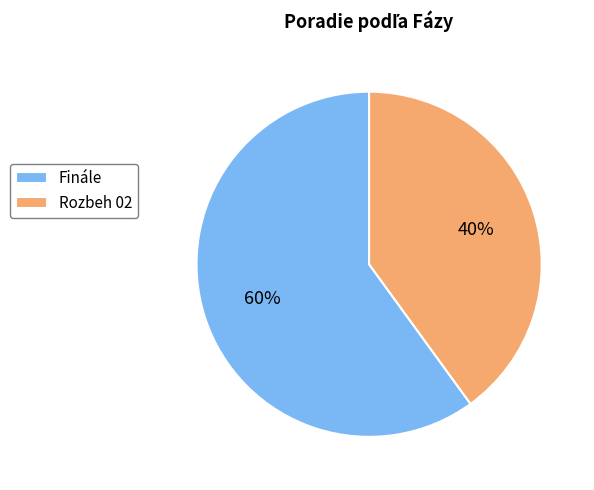

Do Rozbeh 02 and Finále together represent more than half of the pie?

Yes